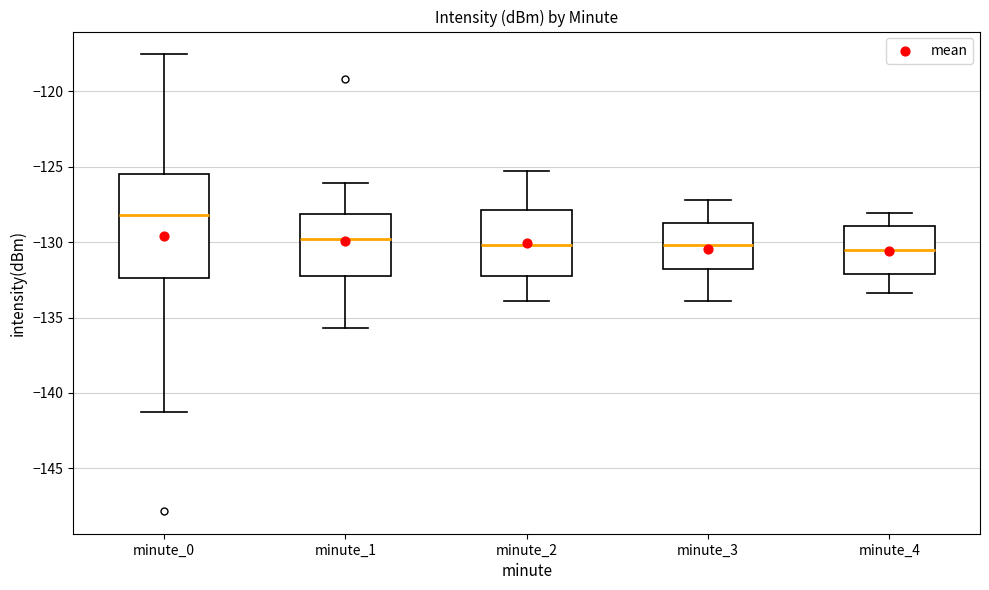

Comparing the boxes themselves (not the whiskers), which one is the tallest?

minute_0